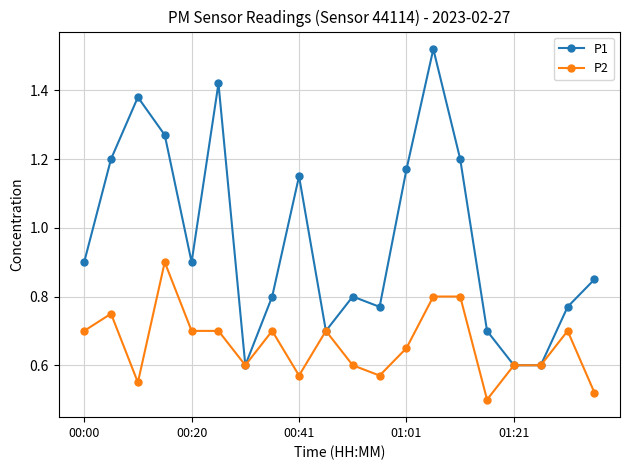

List the series in order of their peak value, highest first.

P1, P2